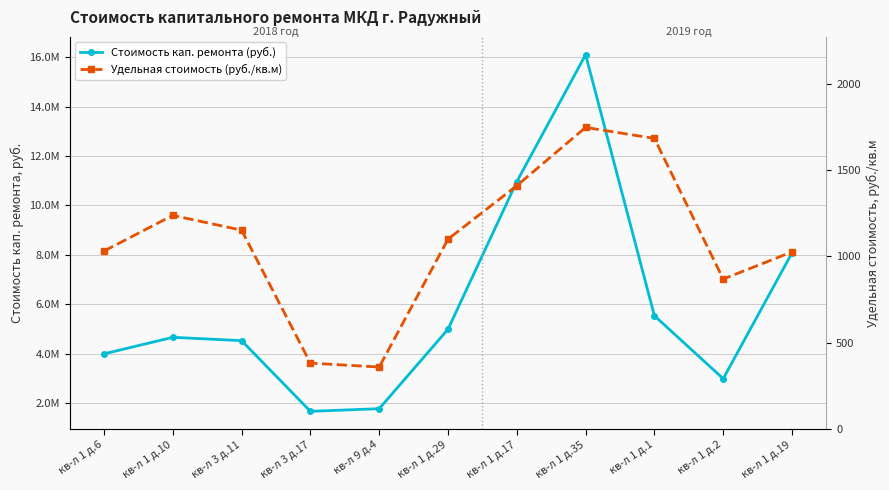

What are all the series names shown in the legend?

Стоимость кап. ремонта (руб.), Удельная стоимость (руб./кв.м)